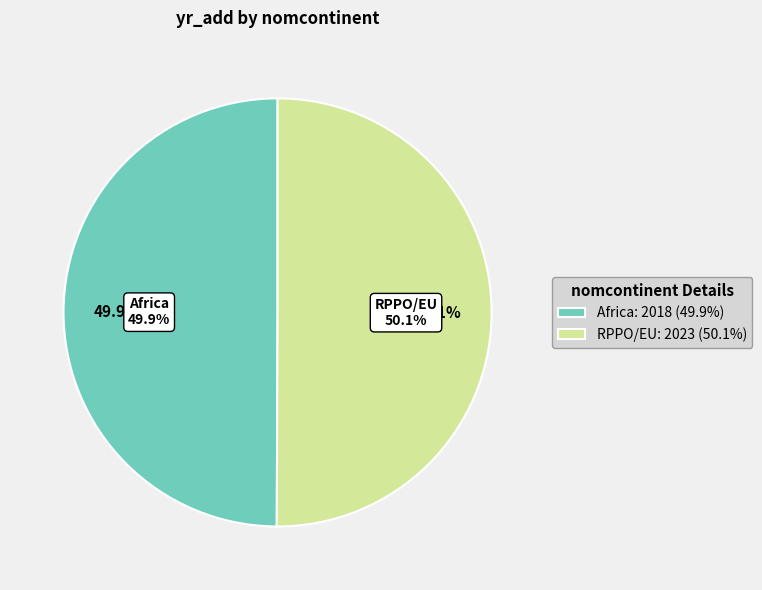

Is it true that Africa is 39% of the pie?

False